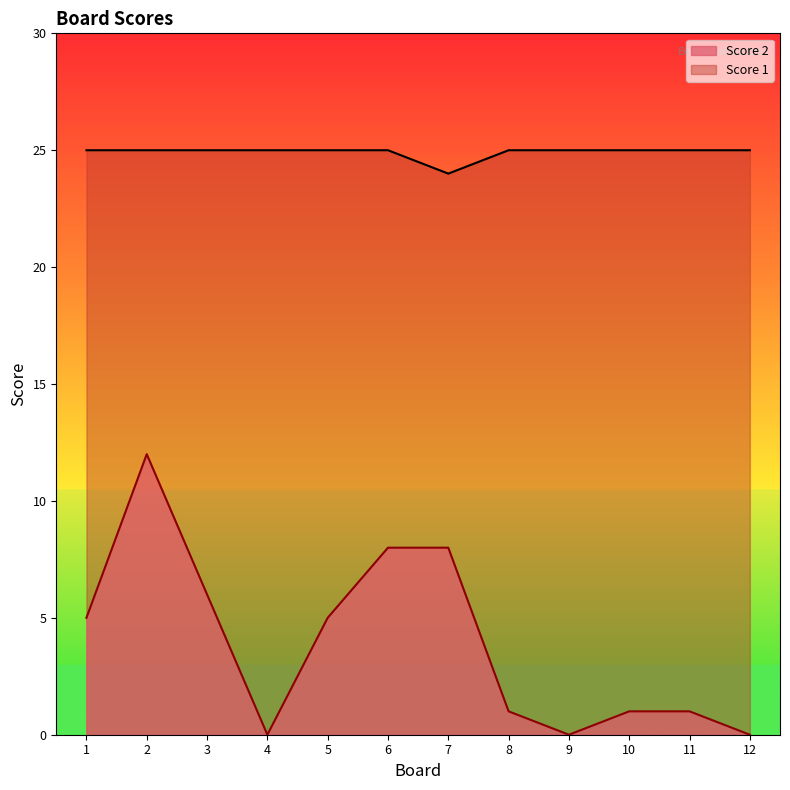

True or false: Score 2 and Score 1 intersect in this chart.

False